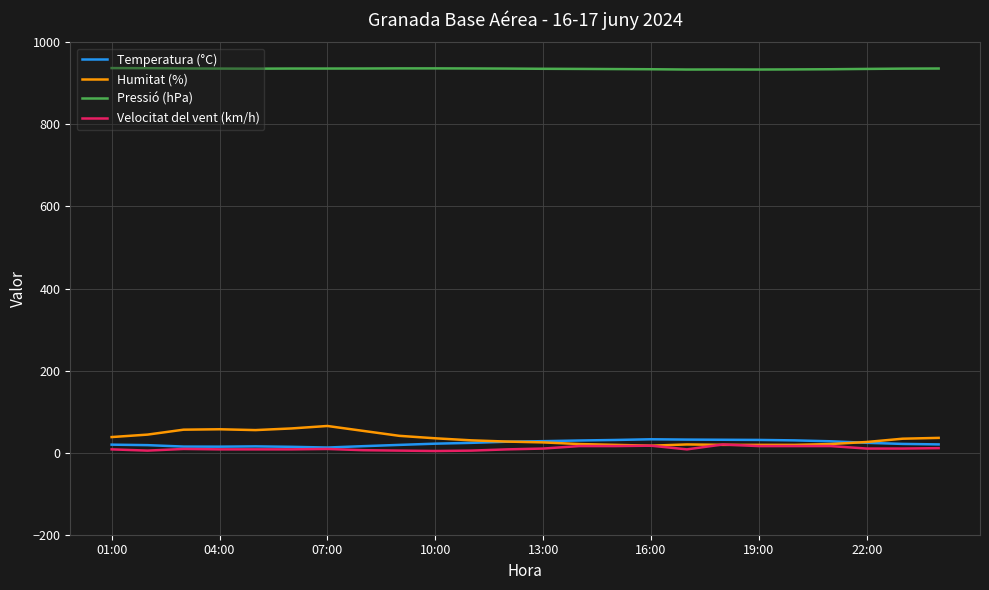

What are all the series names shown in the legend?

Temperatura (°C), Humitat (%), Pressió (hPa), Velocitat del vent (km/h)